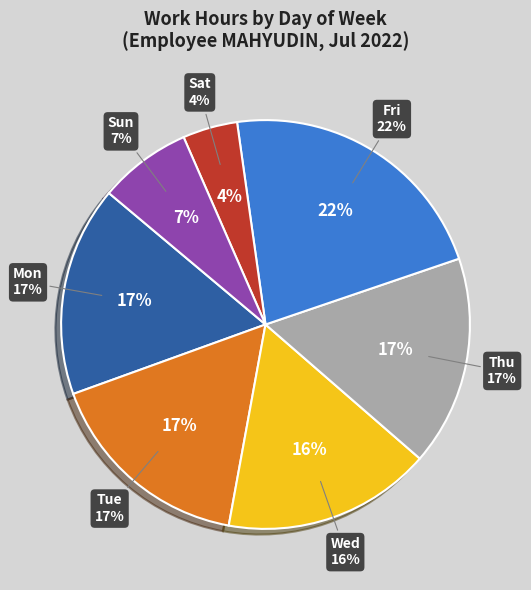

To the nearest percent, what is the average slice percentage?

14%